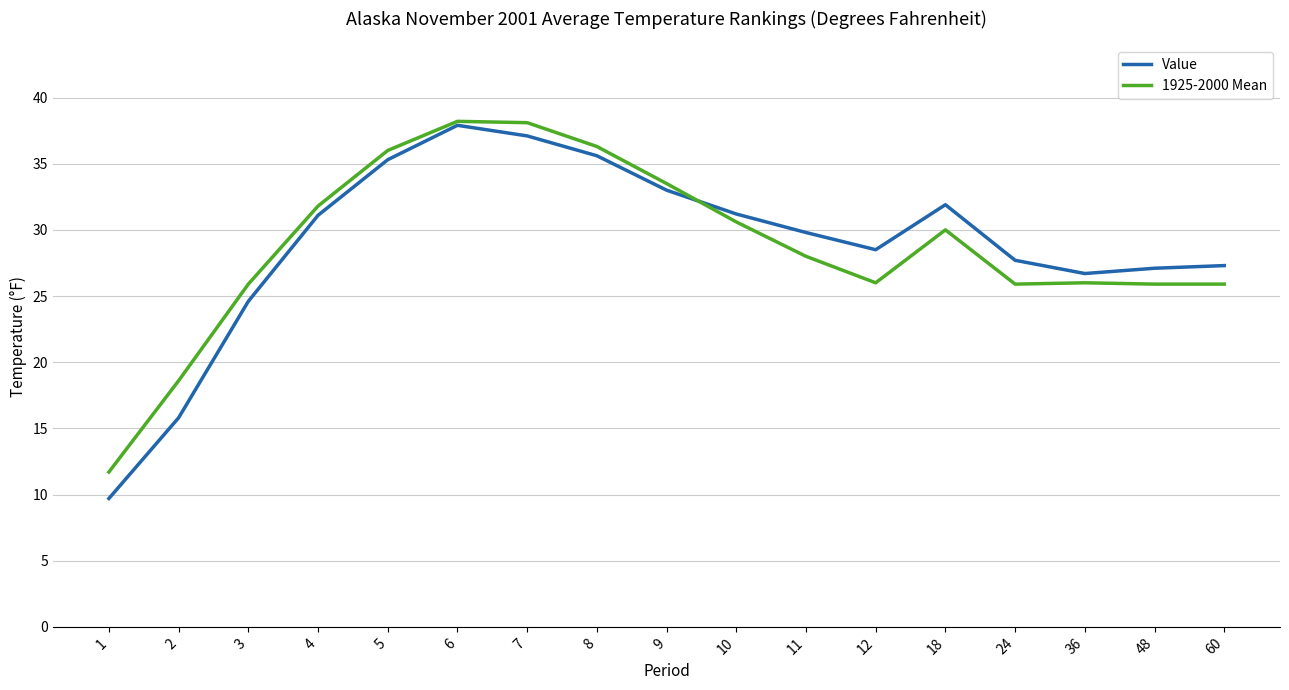

At how many categories does at least one series exceed 13?

16